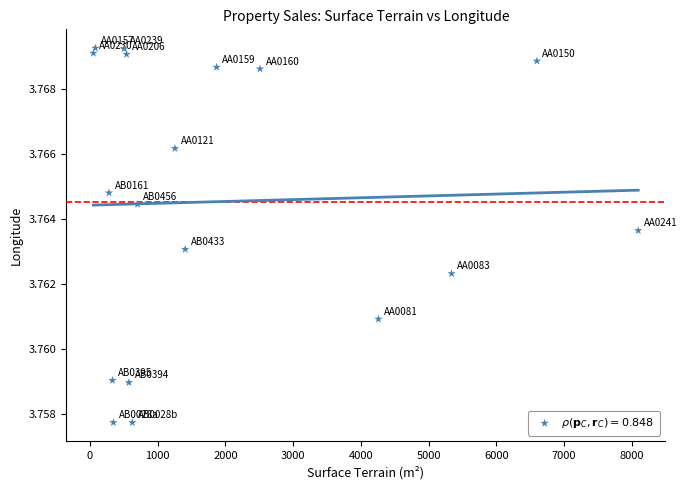

What is the range of X values (max minus min)?

8047.0